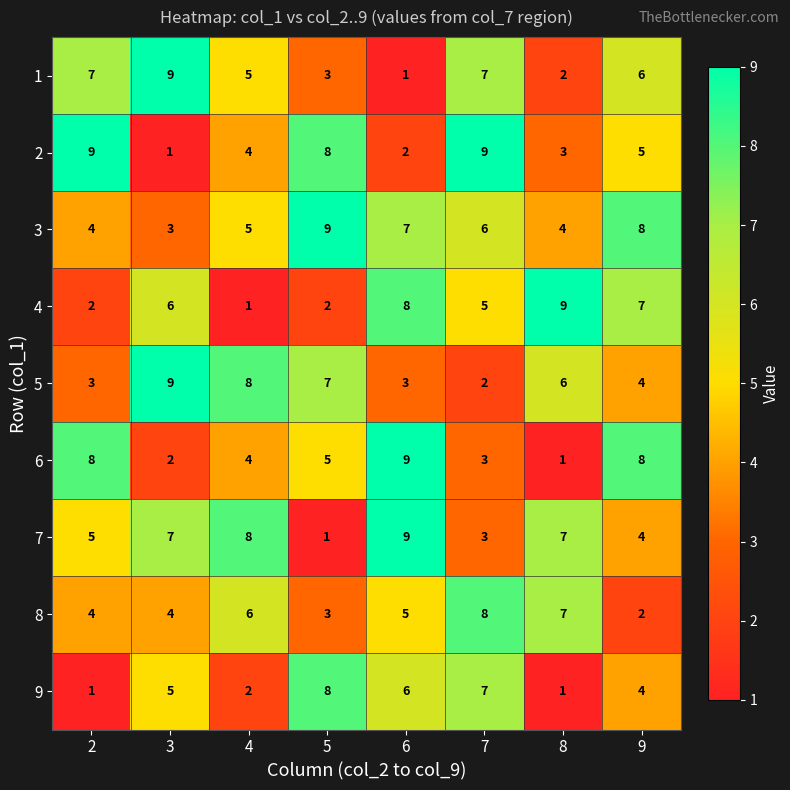

Read the 8 value at 3.

4